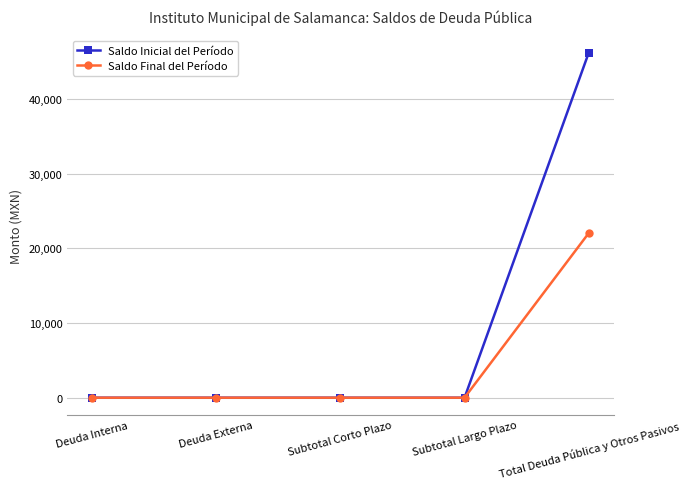

Rank the series by their average value, from lowest to highest.

Saldo Final del Período, Saldo Inicial del Período